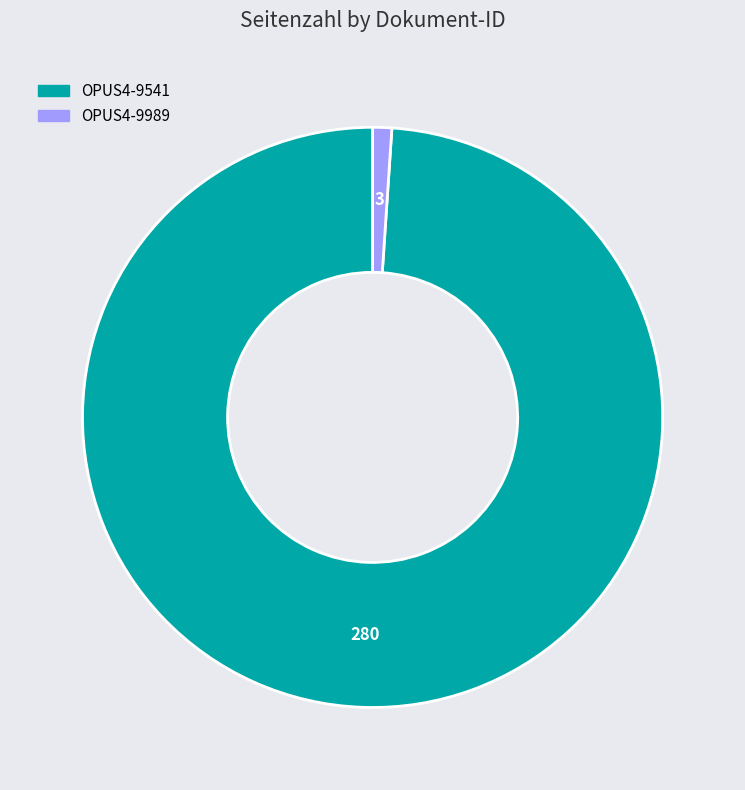

Which slice is the smallest?

OPUS4-9989